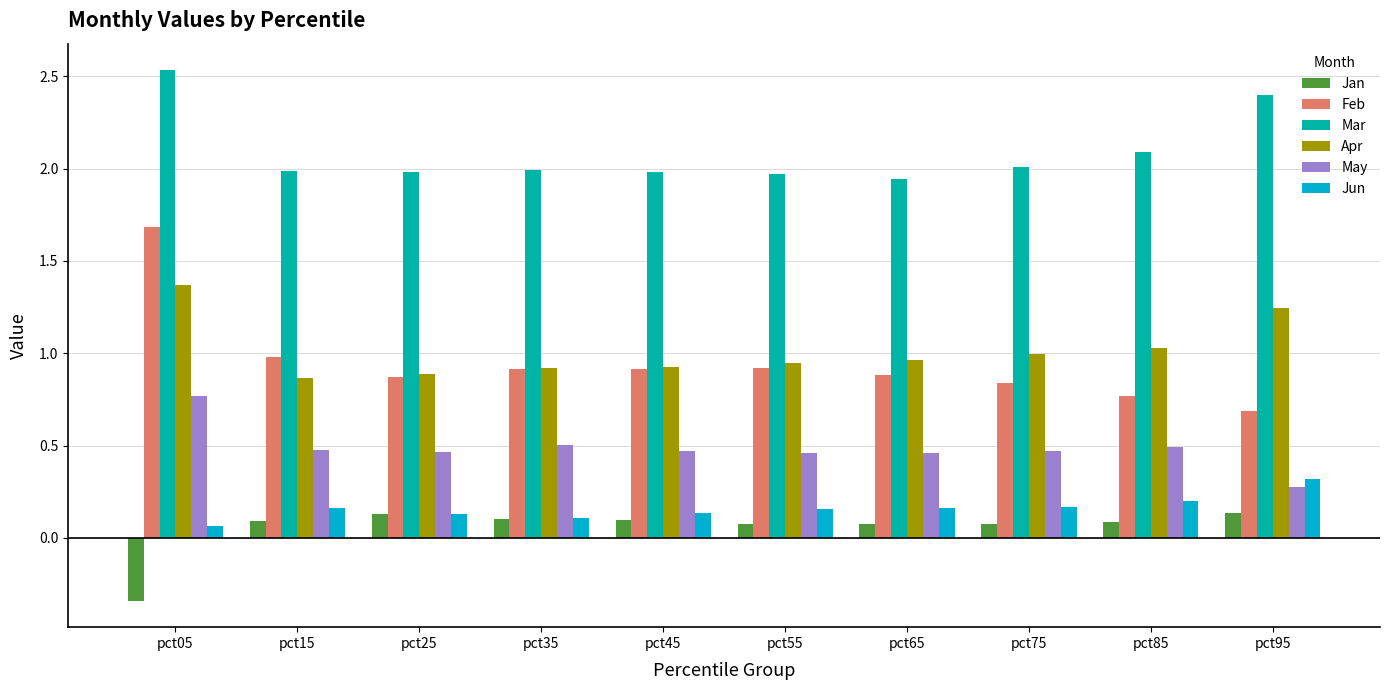

What is the sum of all Apr values?

10.2